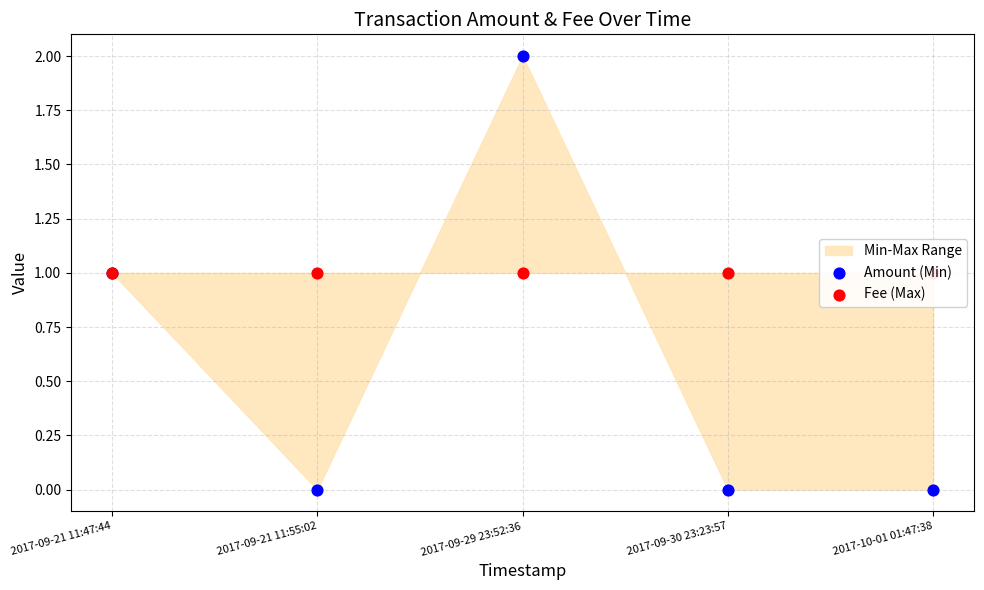

Which series reaches the minimum Y coordinate?

Amount (Min)